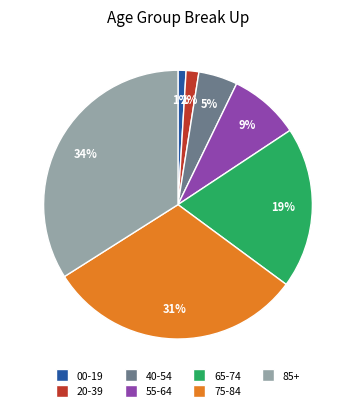

To the nearest percent, what is the average slice percentage?

14%